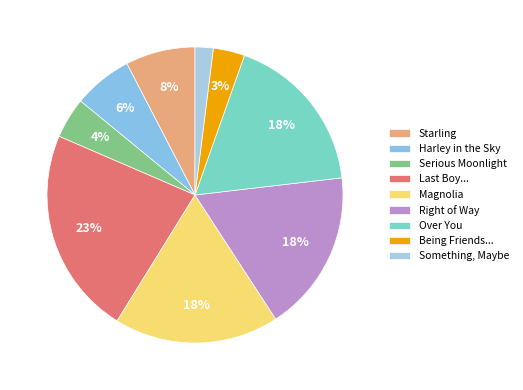

To the nearest percent, what is the average slice percentage?

11%